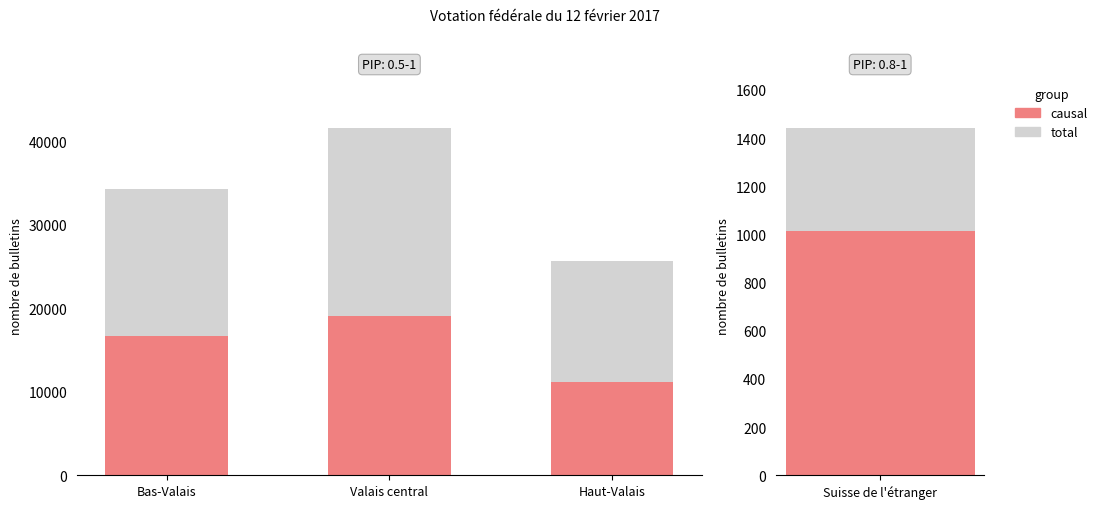

What is the label of the 2nd bar from the left?

Valais central